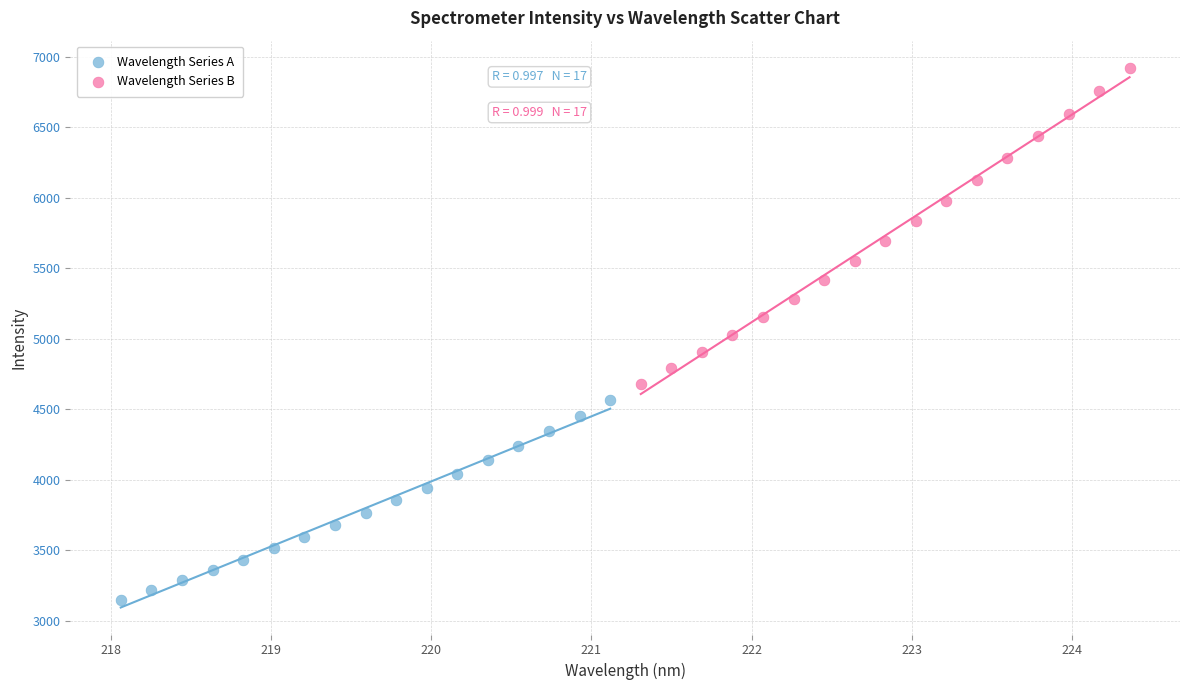

Which series has the widest spread of Y values?

Wavelength Series B